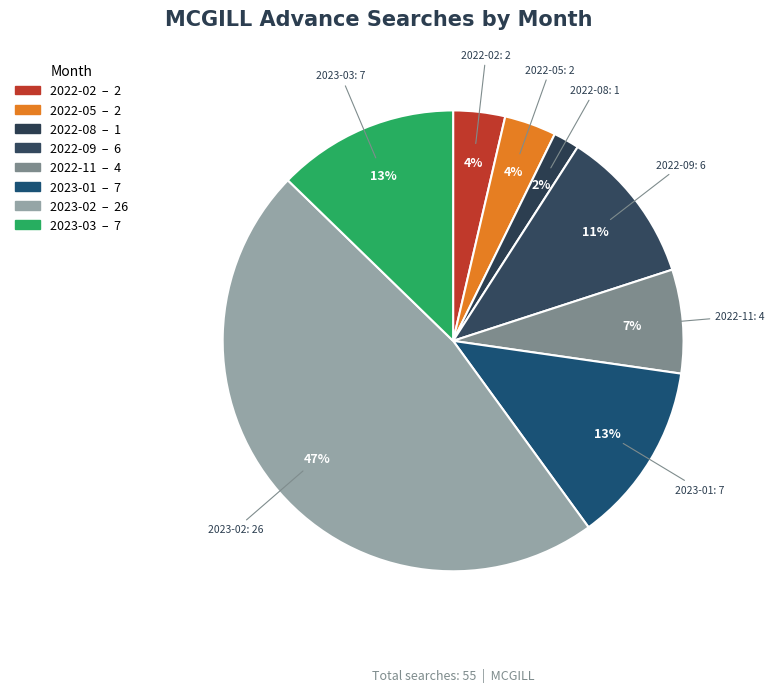

To the nearest percent, what is the difference between the largest and smallest slice percentages?

45%